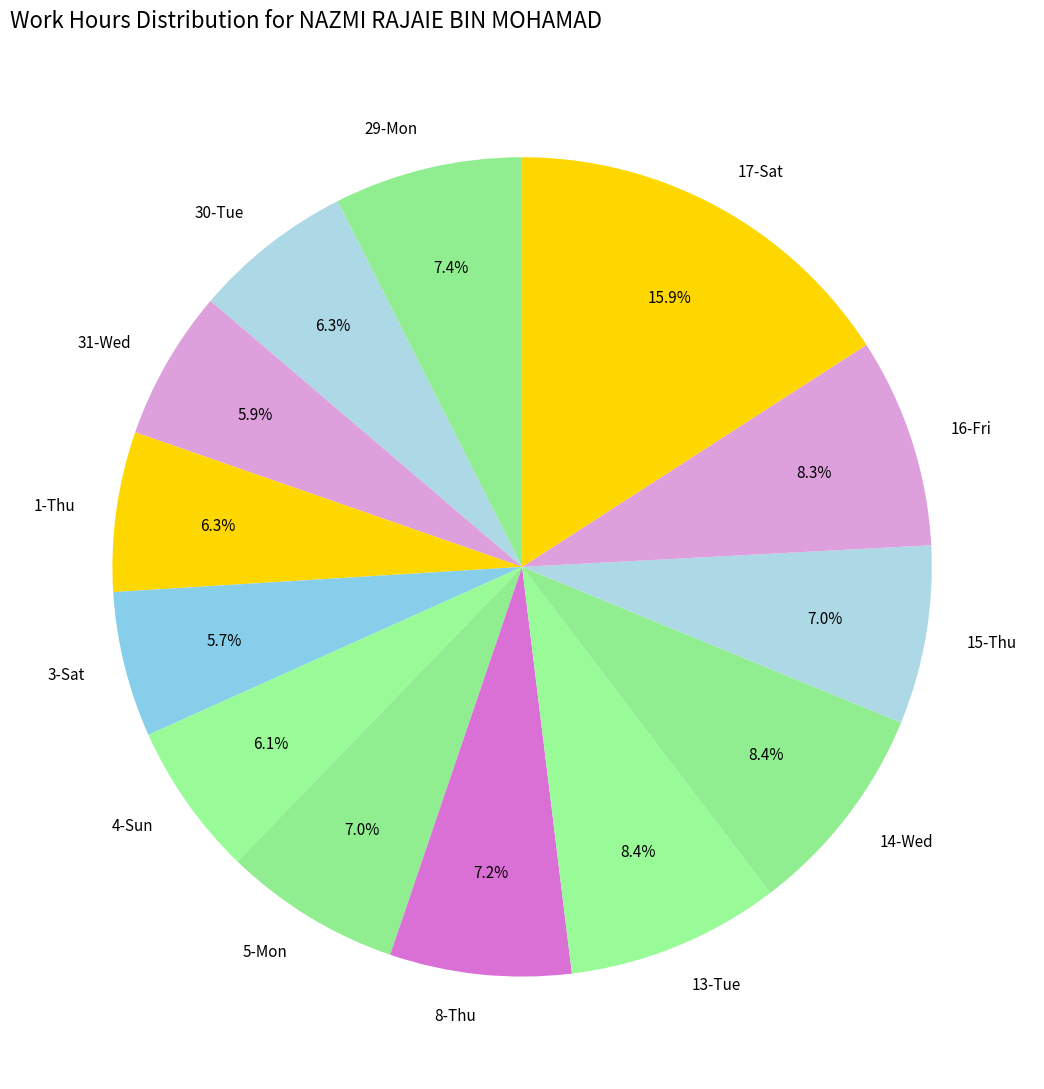

Is there any slice that represents more than half of the pie?

No